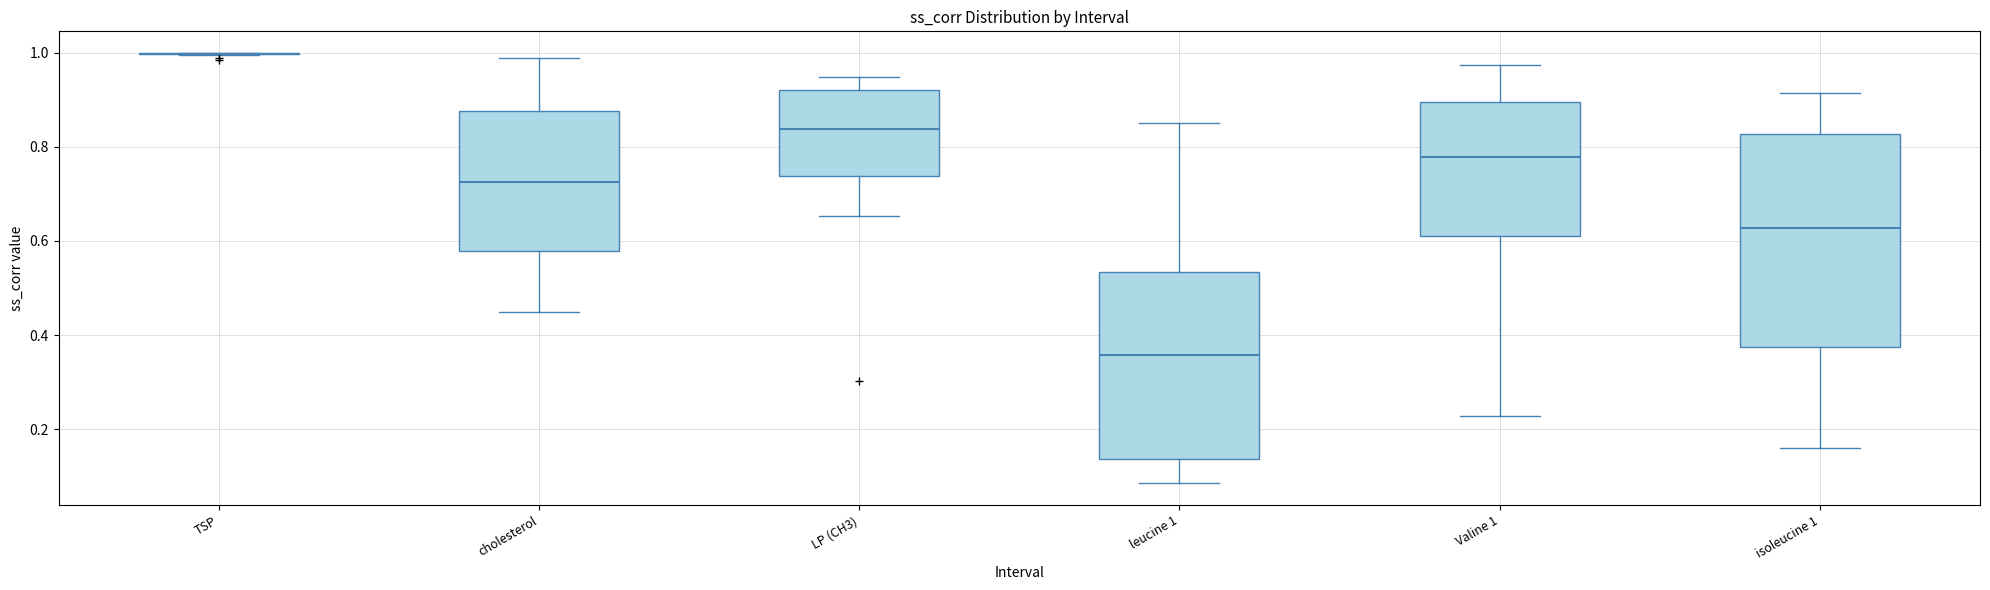

Which box is the tallest, from its lower edge to its upper edge?

isoleucine 1